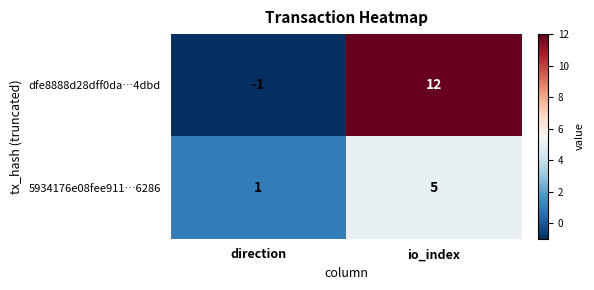

List the series in order of their peak value, lowest first.

5934176e08fee911…6286, dfe8888d28dff0da…4dbd